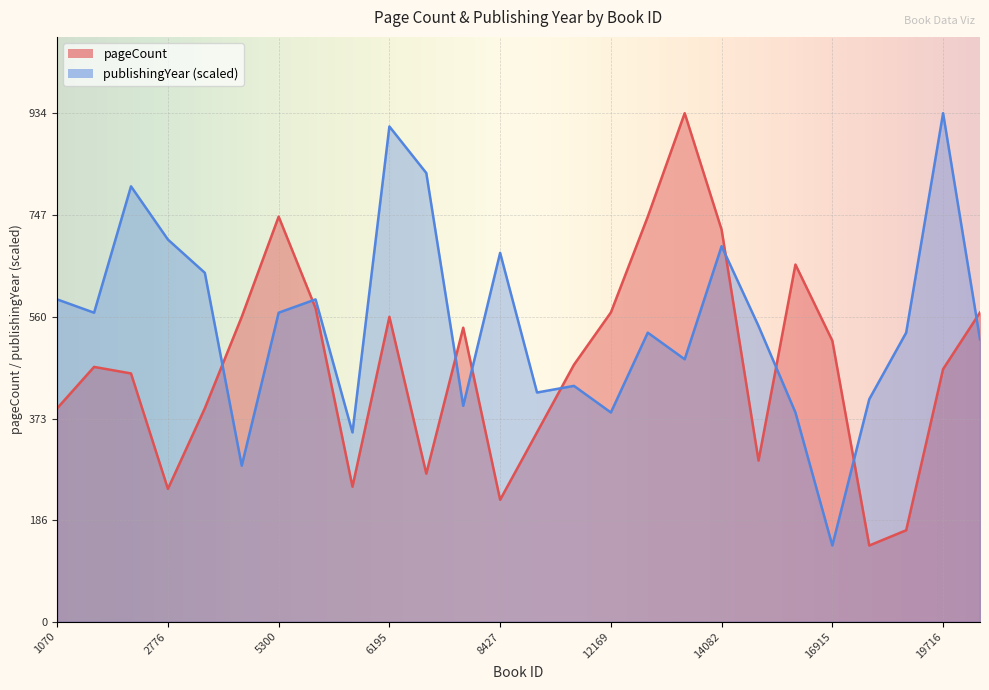

Count the number of categories in the chart.

26